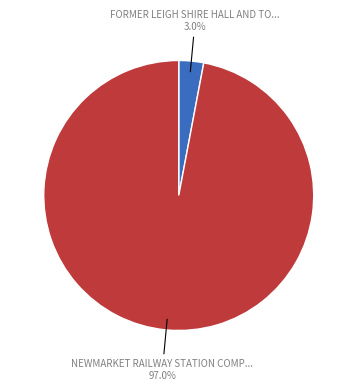

Does any single category account for the majority?

Yes